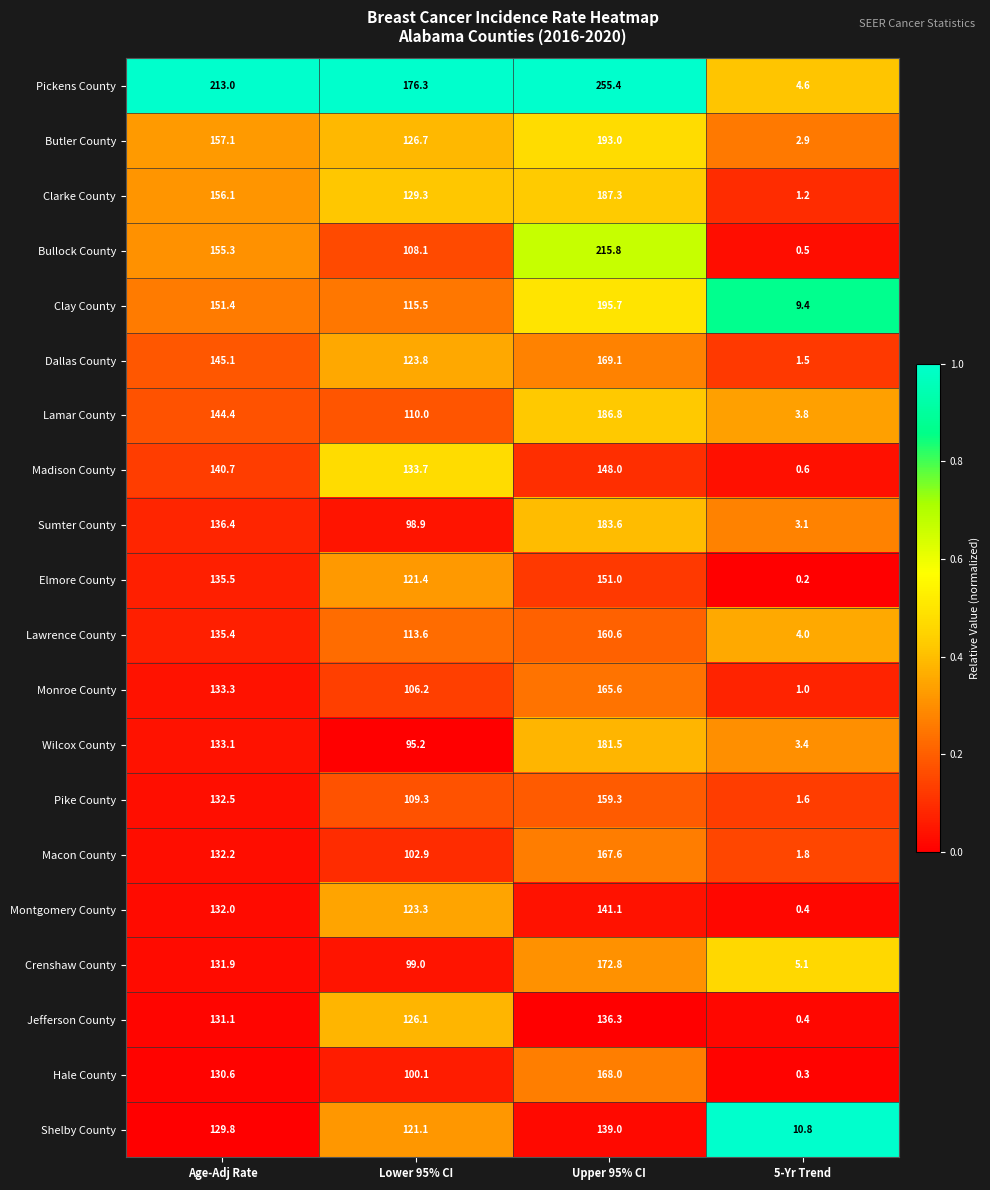

Which series has the widest spread of values?

Pickens County